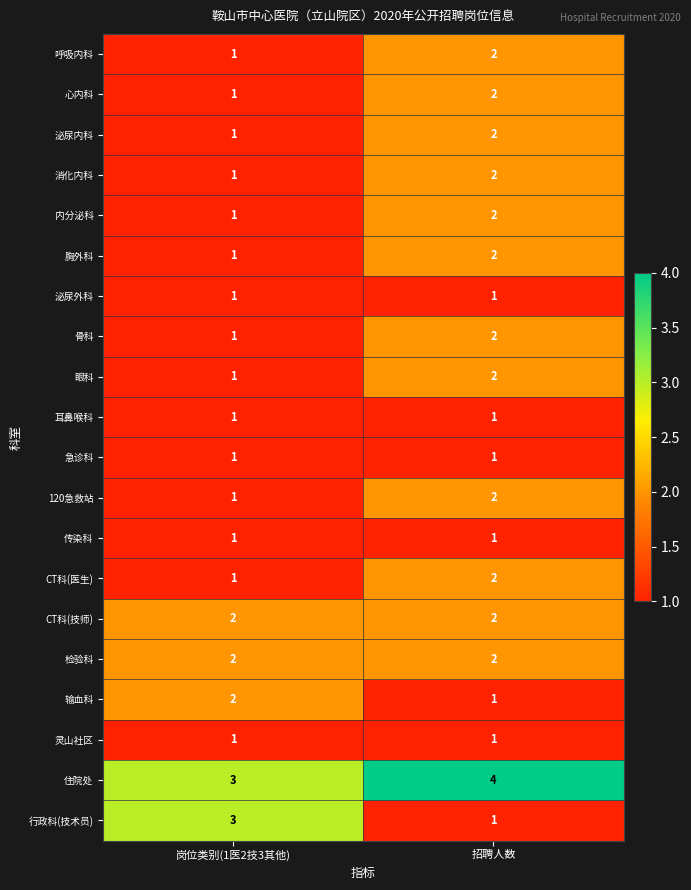

Where is CT科(医生) nearest to the value 1?

岗位类别(1医2技3其他)